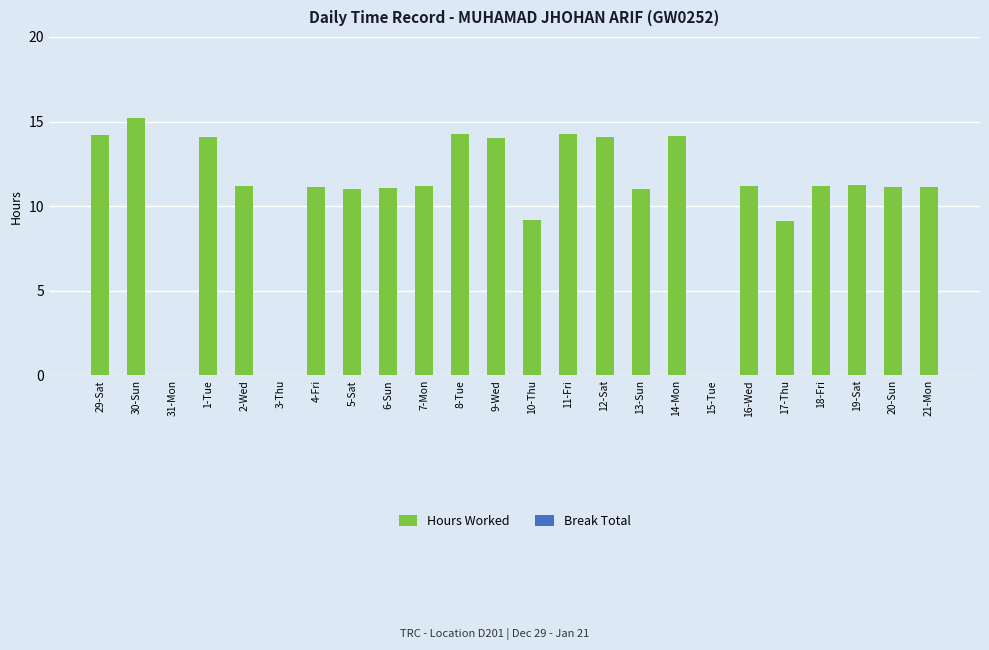

What is the sum of all values?

255.0